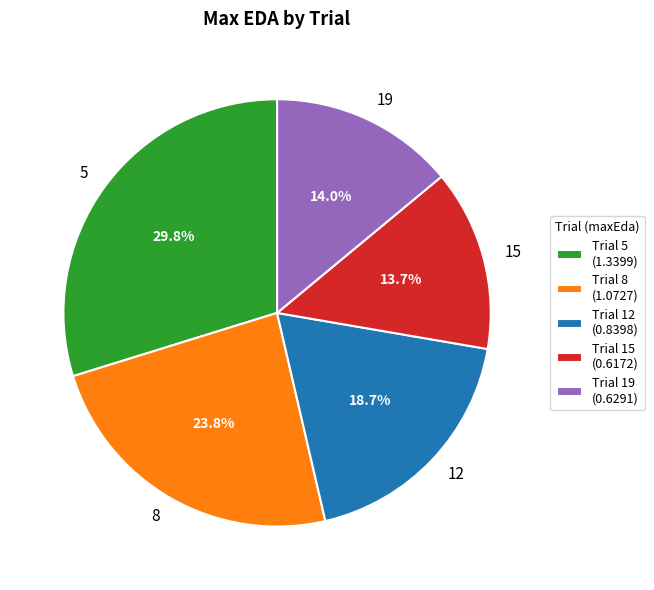

Is there any slice that represents more than half of the pie?

No